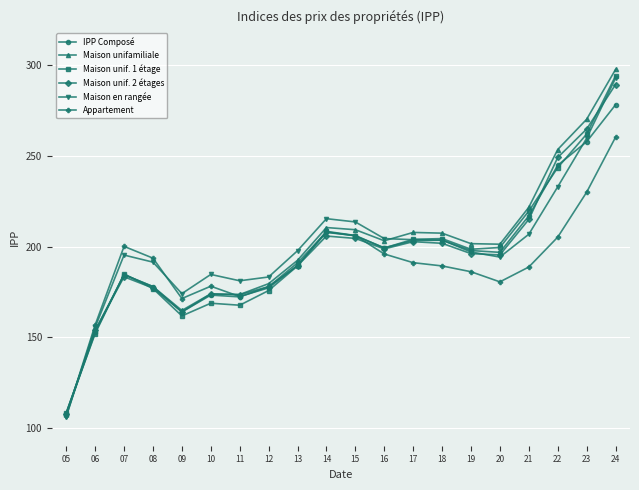

What value does the IPP Composé series have at 07?

184.4